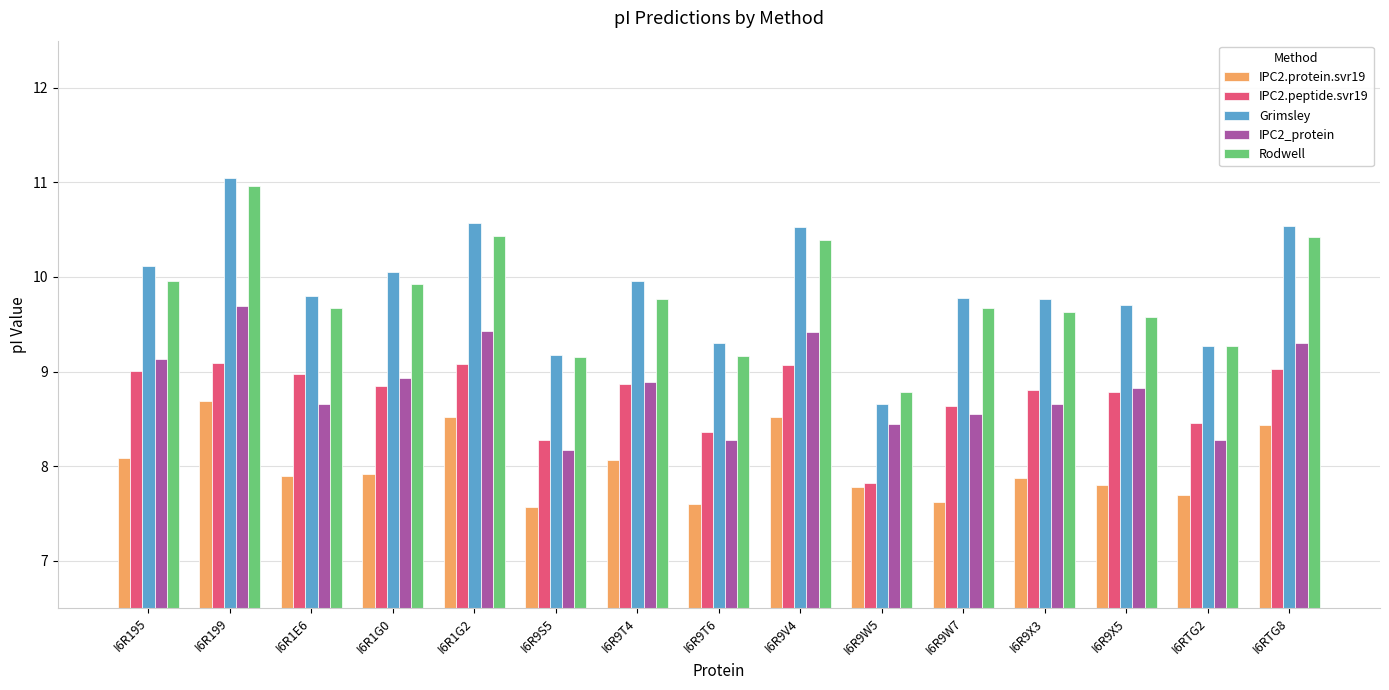

How many bars are there in each group?

5